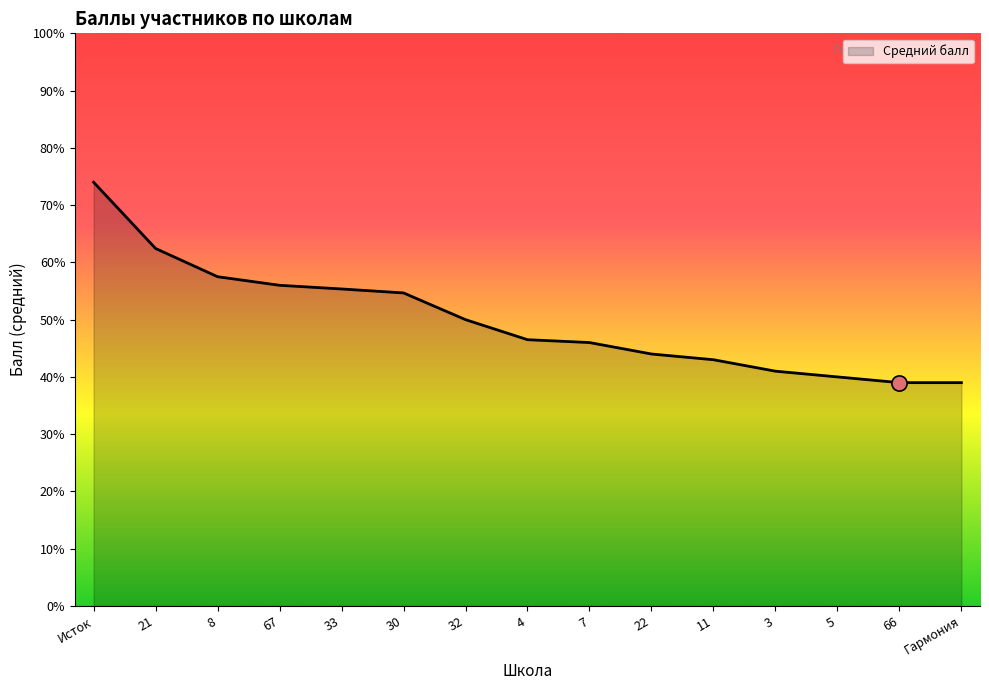

Which has a higher value, 33 or 32?

33